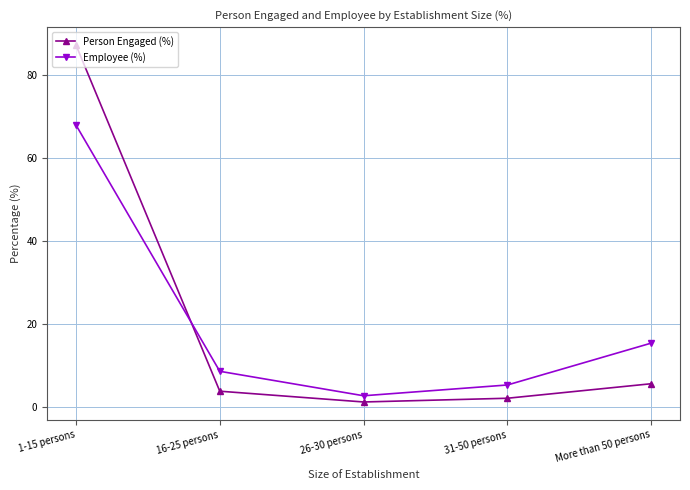

How many lines are shown in the chart?

2